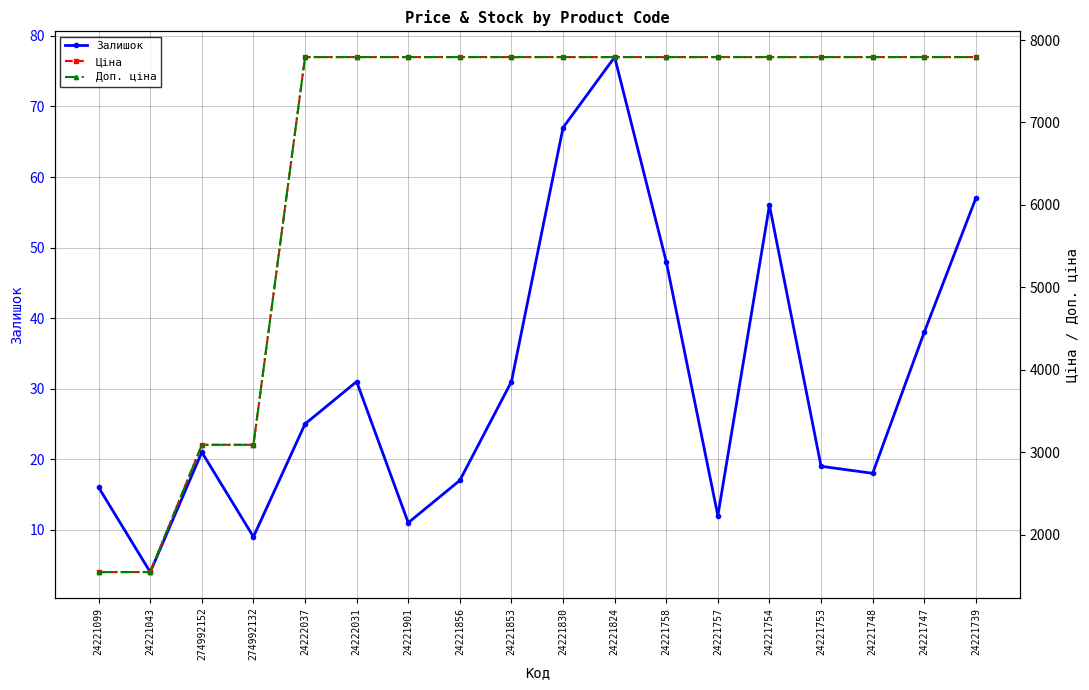

At which label does Залишок reach its peak?

24221824